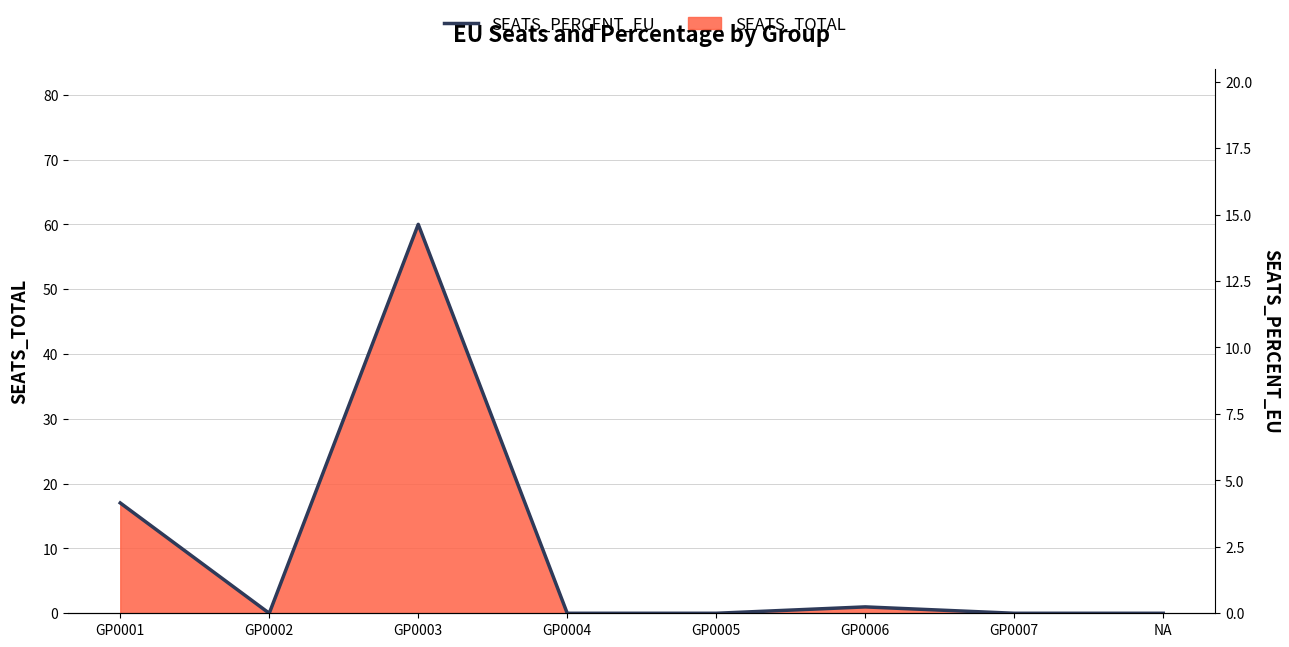

True or false: the data shows 0.0 at GP0007.

True